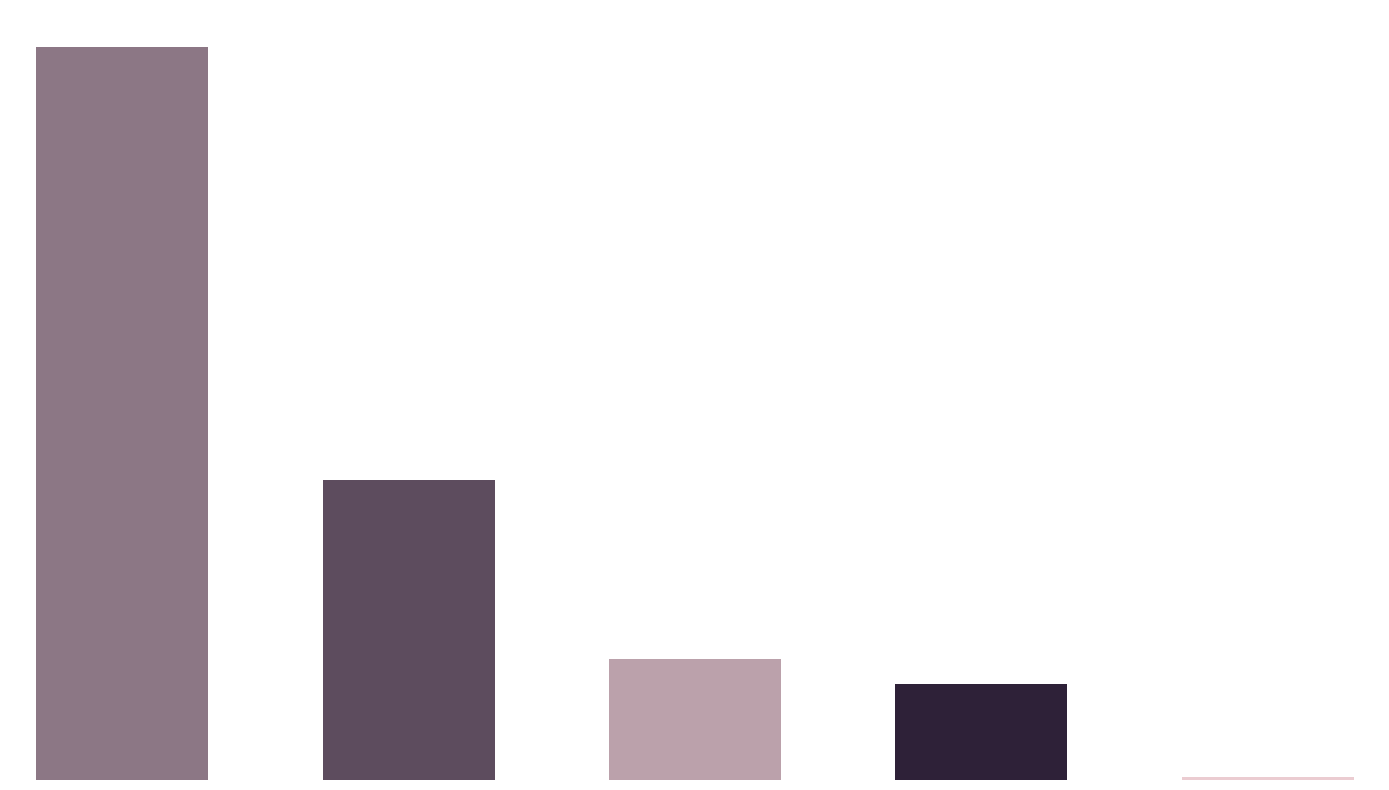

What is the sum of all values?

1822